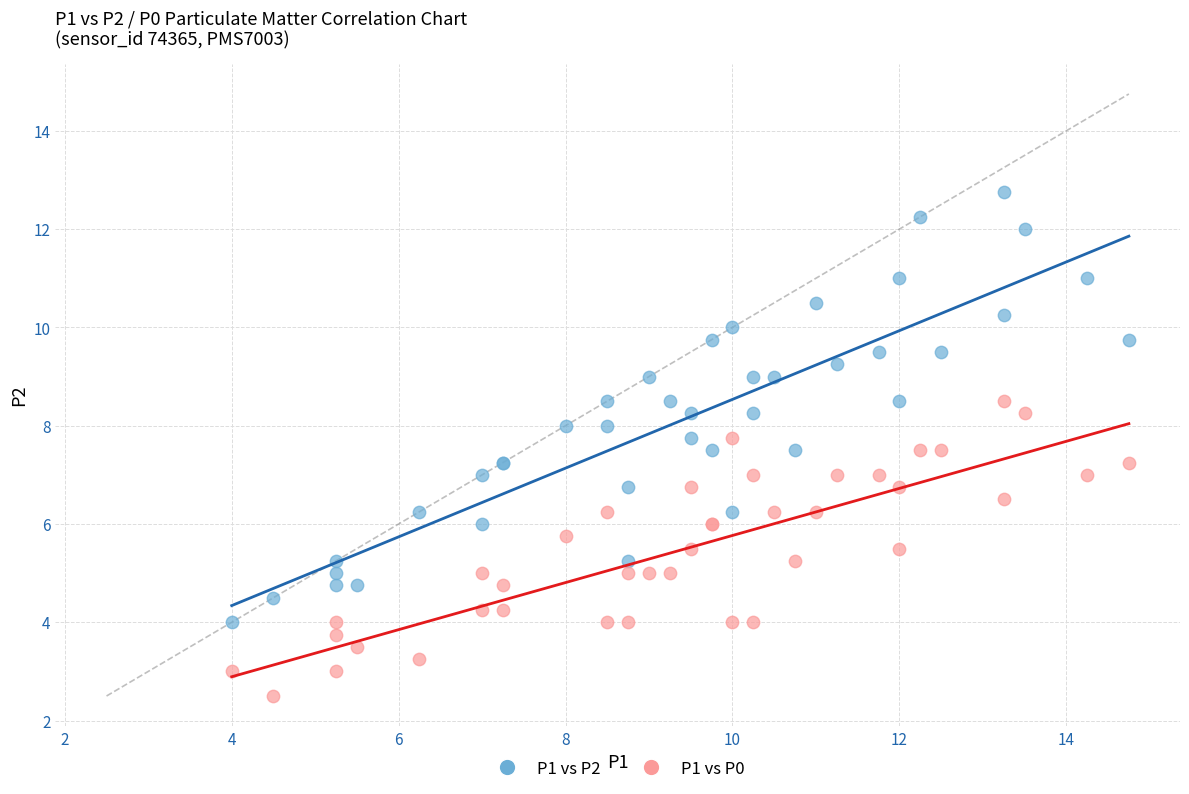

What is the X range (max minus min) for the scatter plot?

10.8